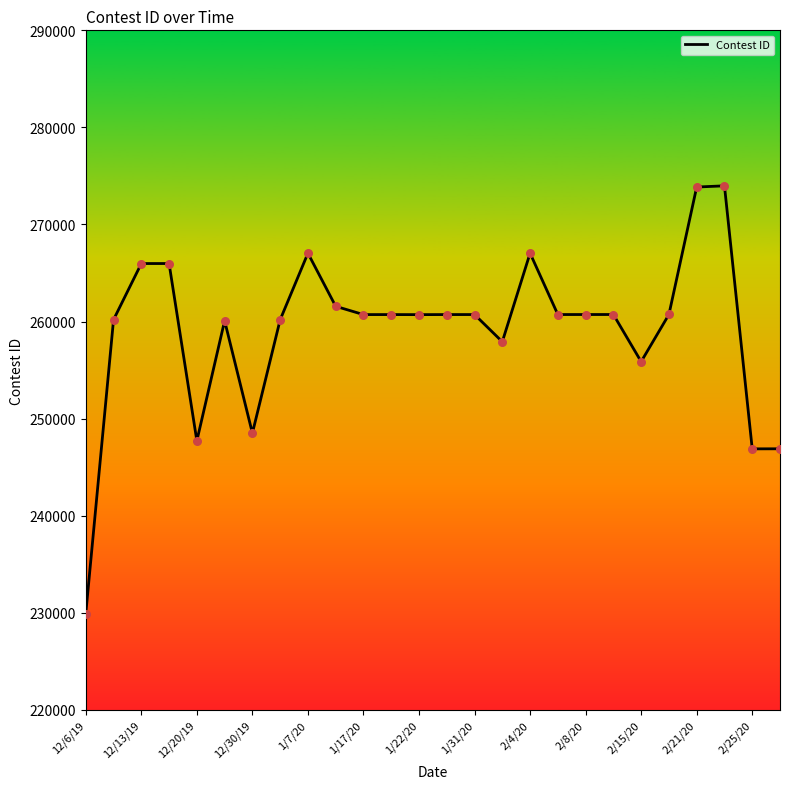

What is the smallest value displayed?

229913